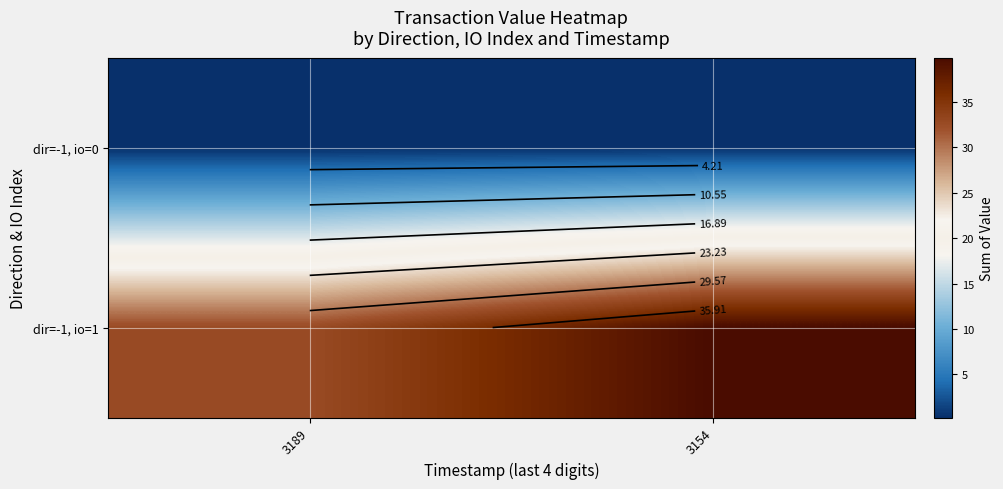

Read the dir=-1, io=0 value at 3154.

0.3